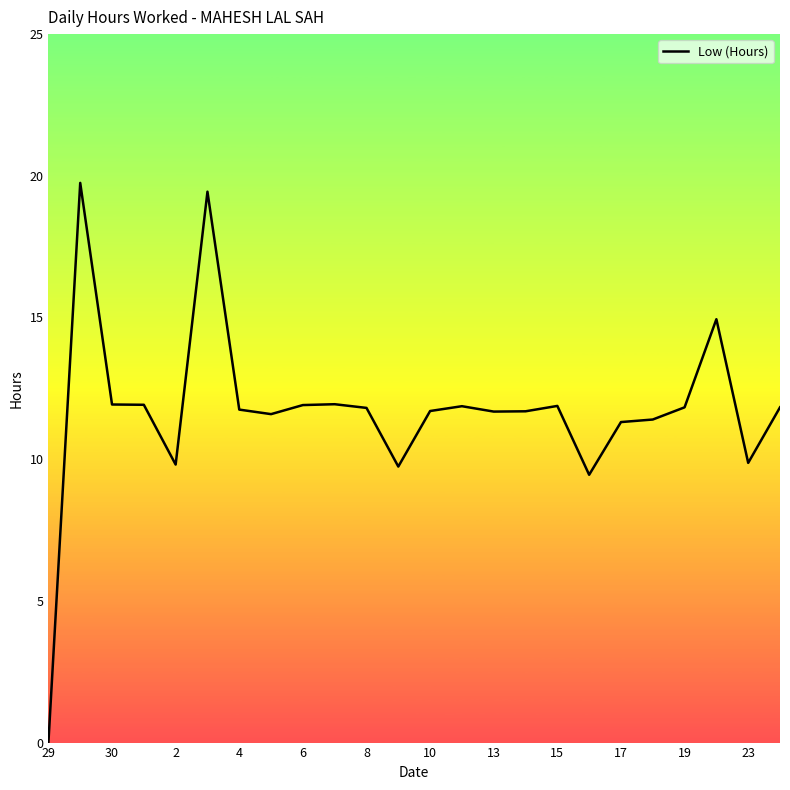

How many lines are shown in the chart?

1